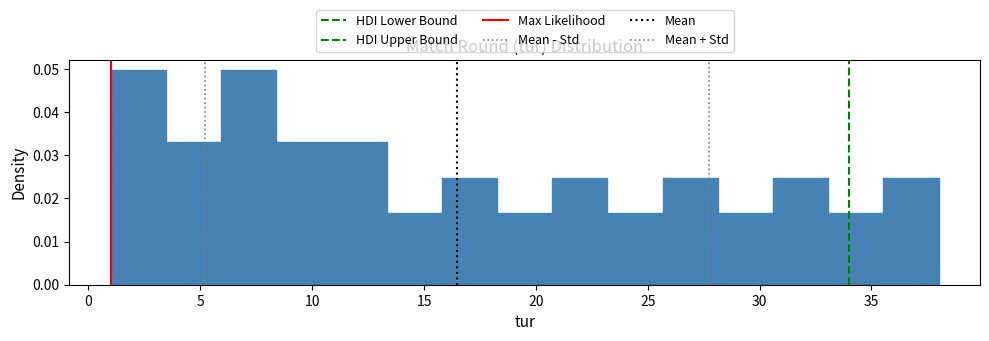

What is the height of the bar covering 6.0 to 8.5 on the x-axis? Neither the bar edges nor the heights are printed on the chart, so give them approximately, as read against the axes.

0.050